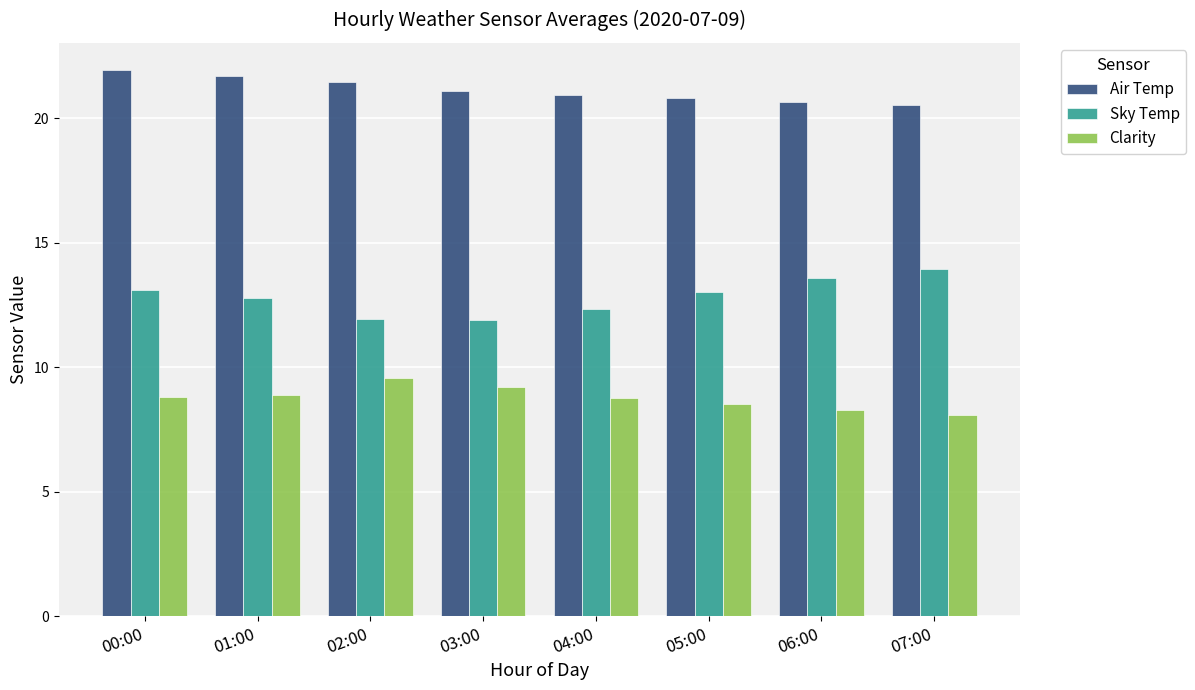

What is the difference between the Sky Temp values at 02:00 and 04:00?

0.4